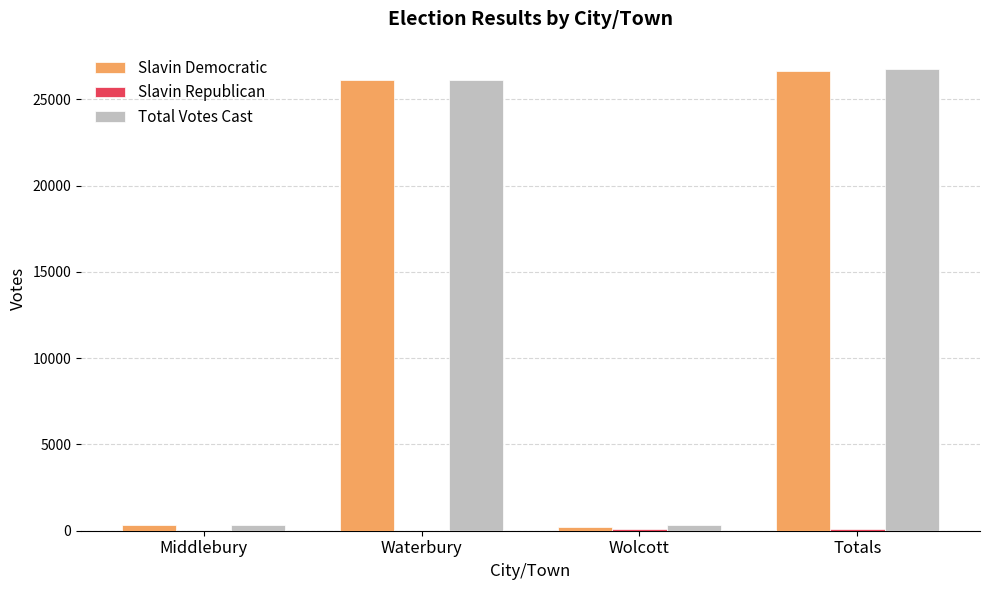

At which category is the sum across all series the highest?

Totals